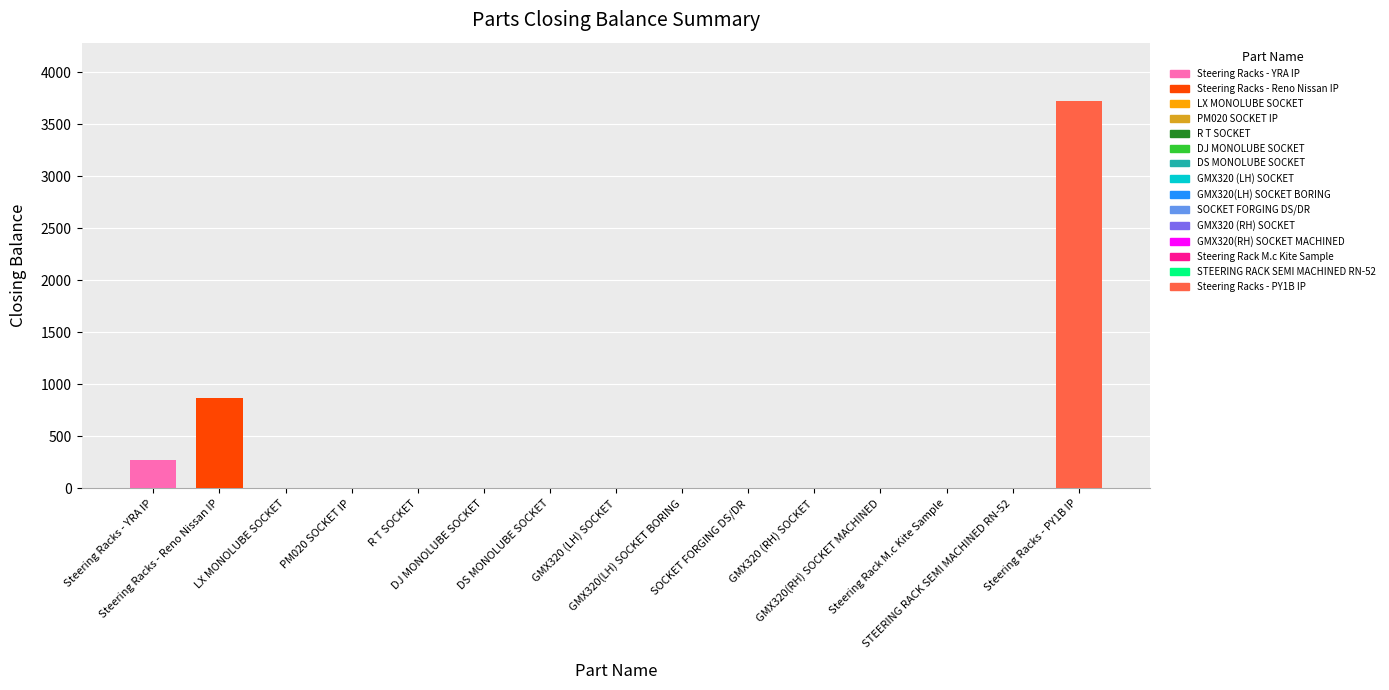

How many bars are there in total?

15